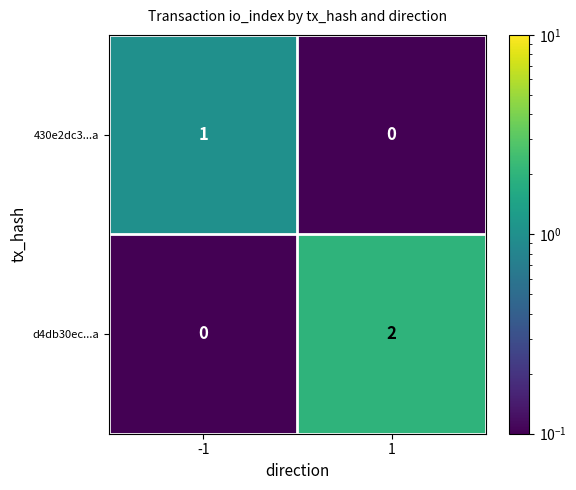

The 430e2dc3...a series shows 2 at -1. True or false?

False